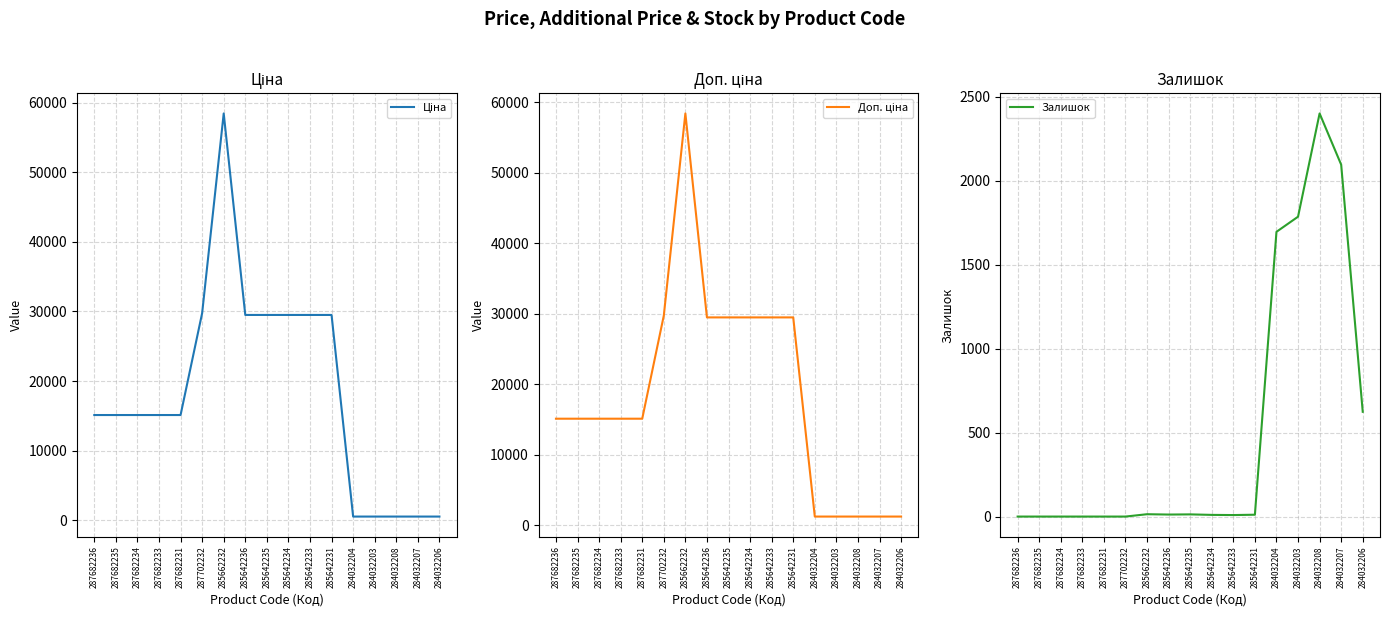

True or false: Доп. ціна has more than 2 interior local peaks.

False